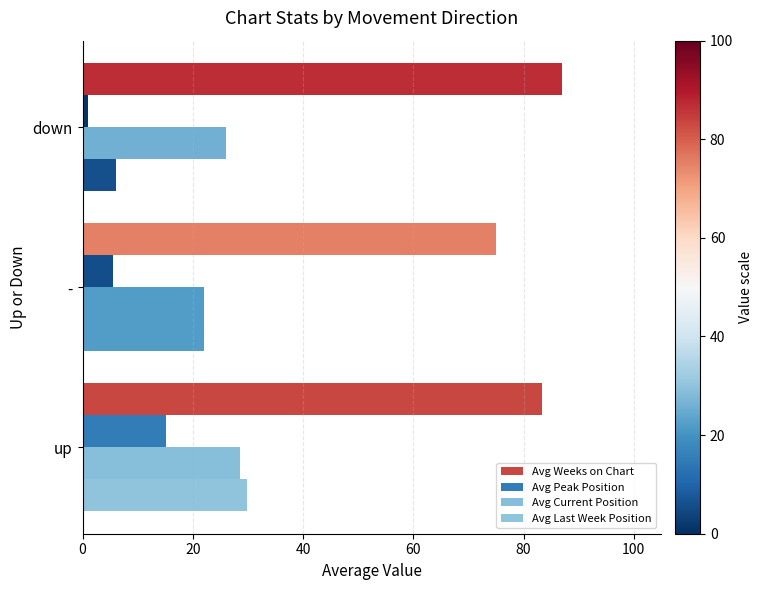

How many values in the Avg Current Position series are below 26?

1